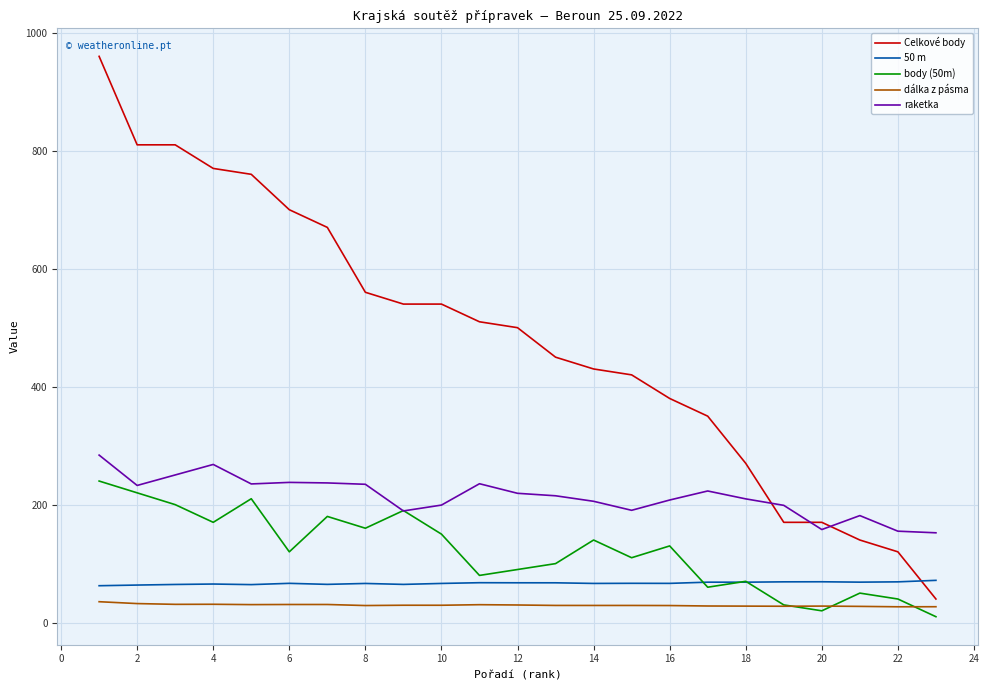

List the series in order of their peak value, lowest first.

dálka z pásma, 50 m, body (50m), raketka, Celkové body